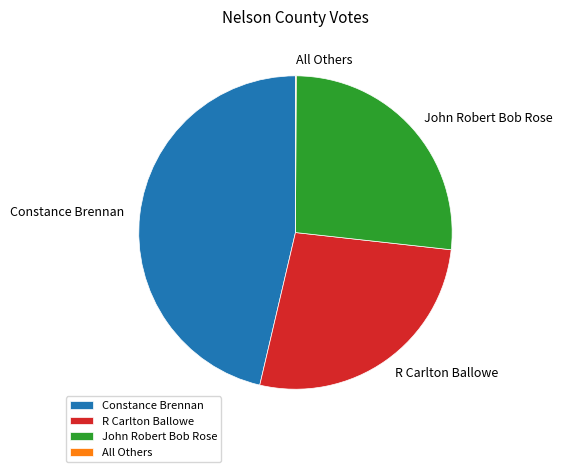

Which has a higher value, John Robert Bob Rose or Constance Brennan?

Constance Brennan